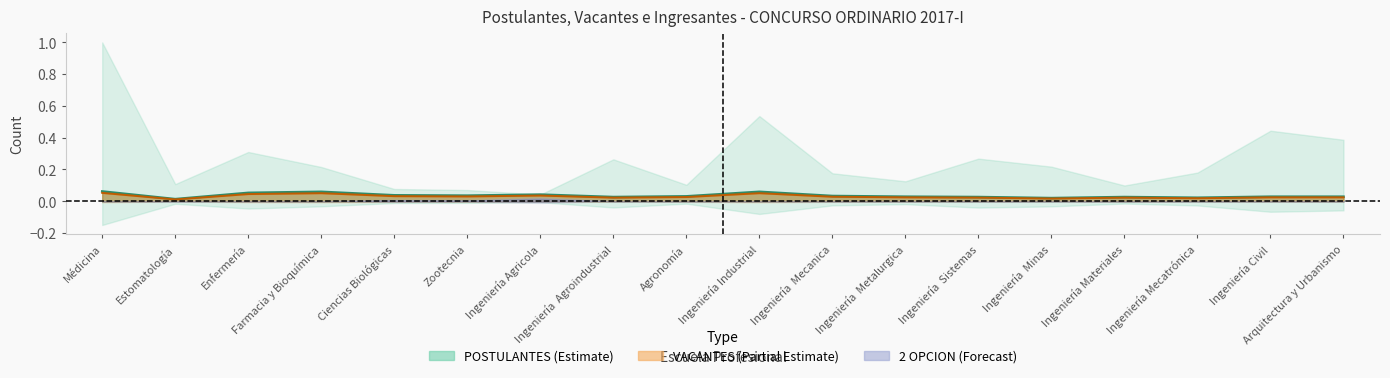

The value of VACANTES at Ingeniería  Mecanica is 0.0. True or false?

True